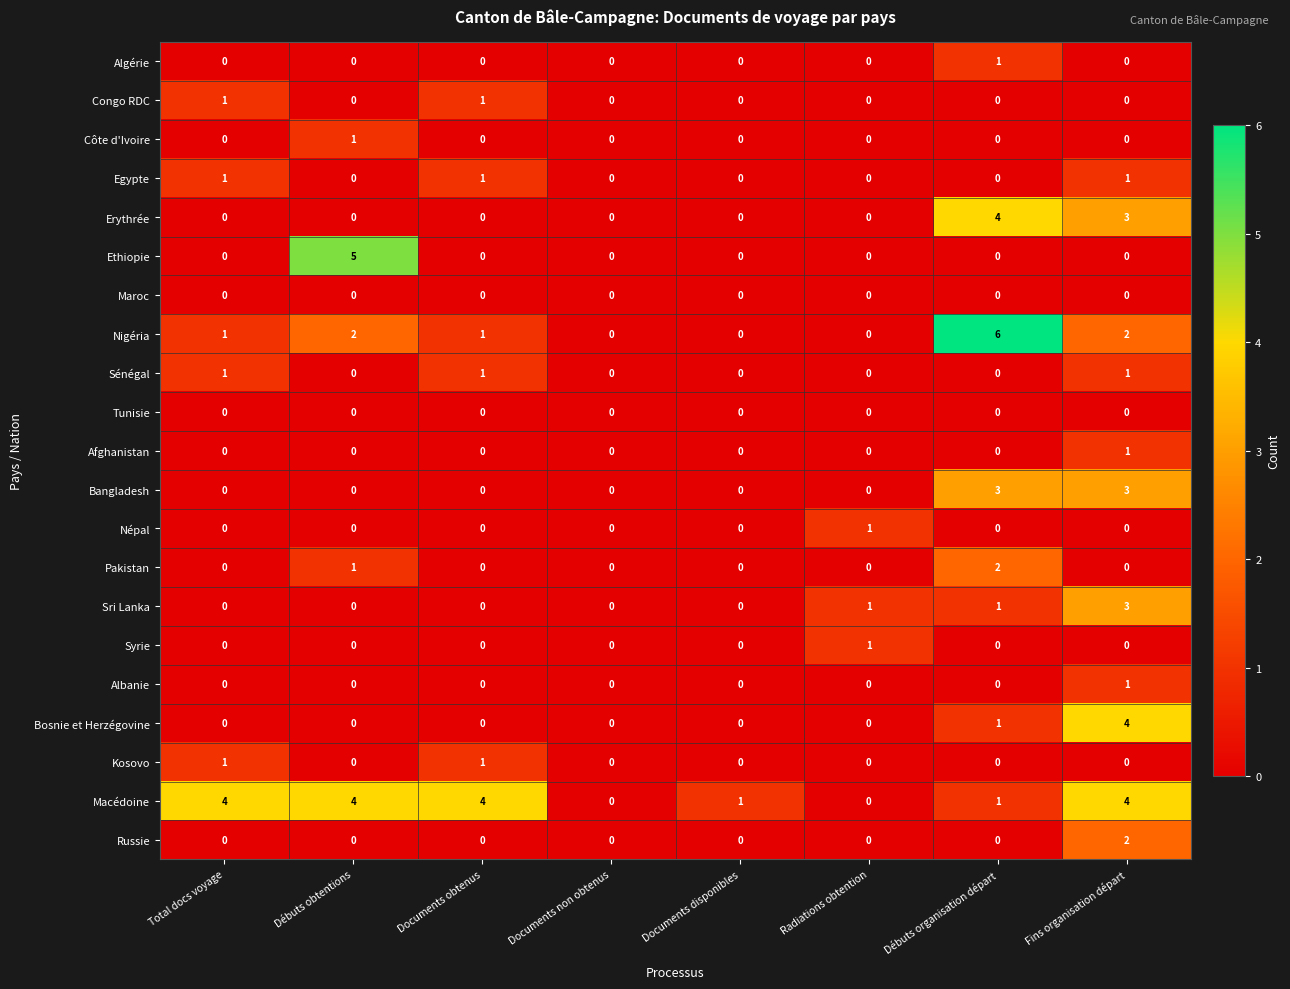

Which series has the largest range (max minus min)?

Nigéria